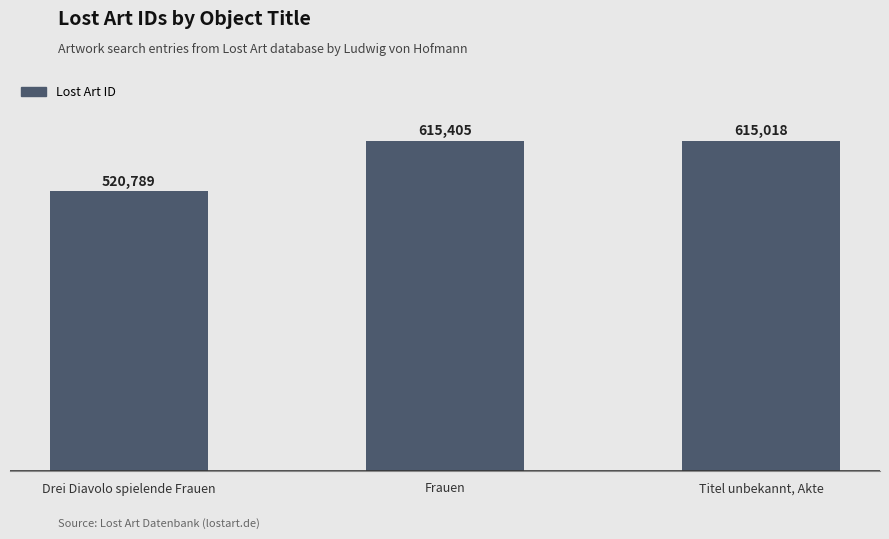

What is the average value?

583737